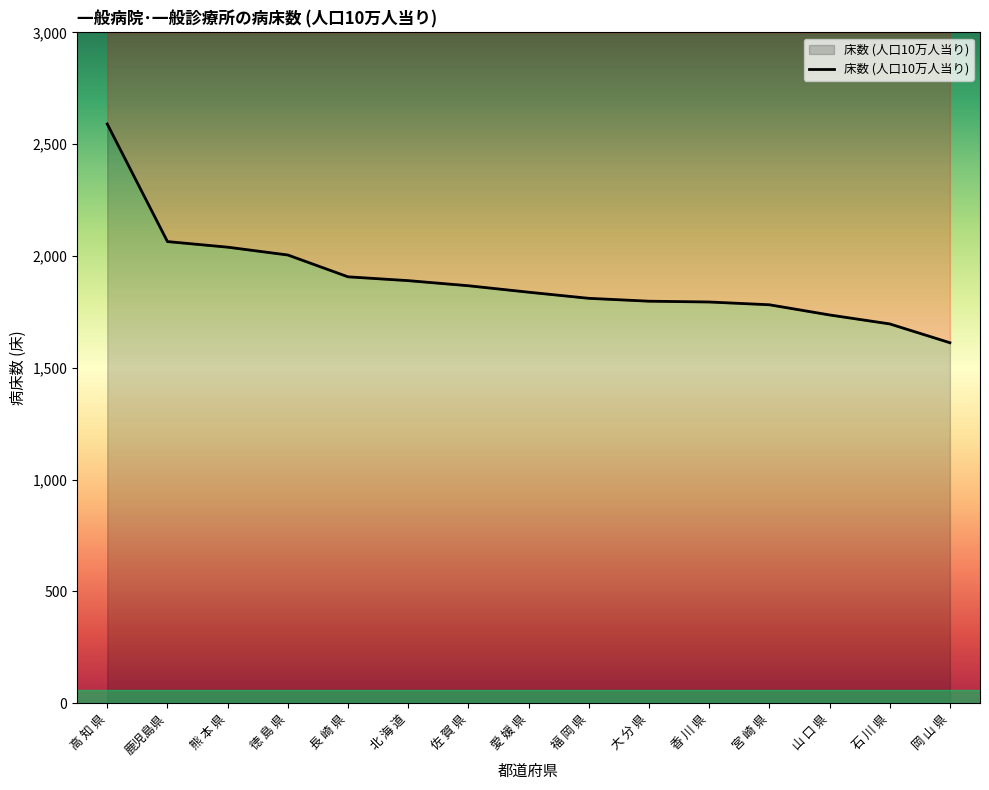

How many data points are less than 1838?

7